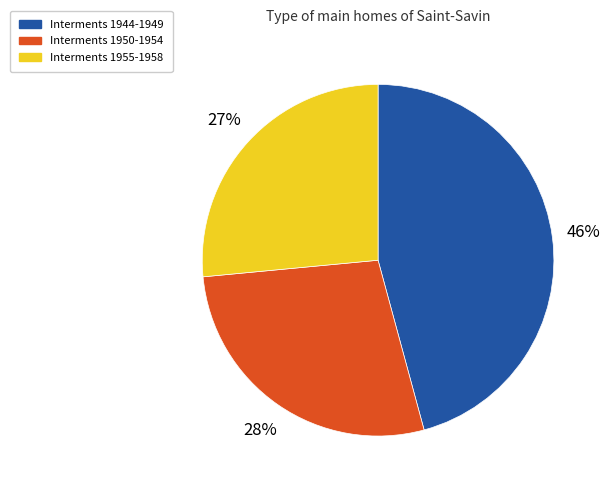

To the nearest percent, what is the average slice percentage?

33%